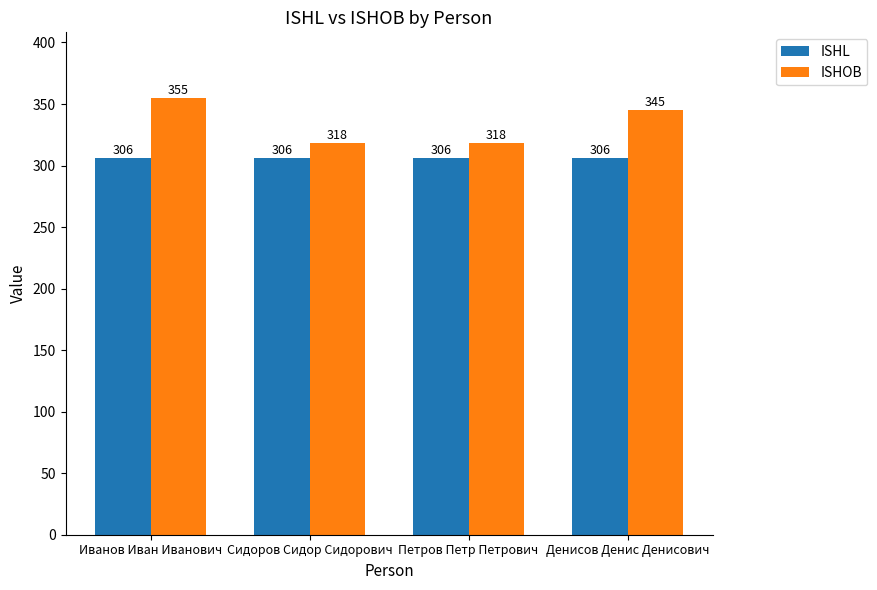

Which series has the largest range (max minus min)?

ISHOB